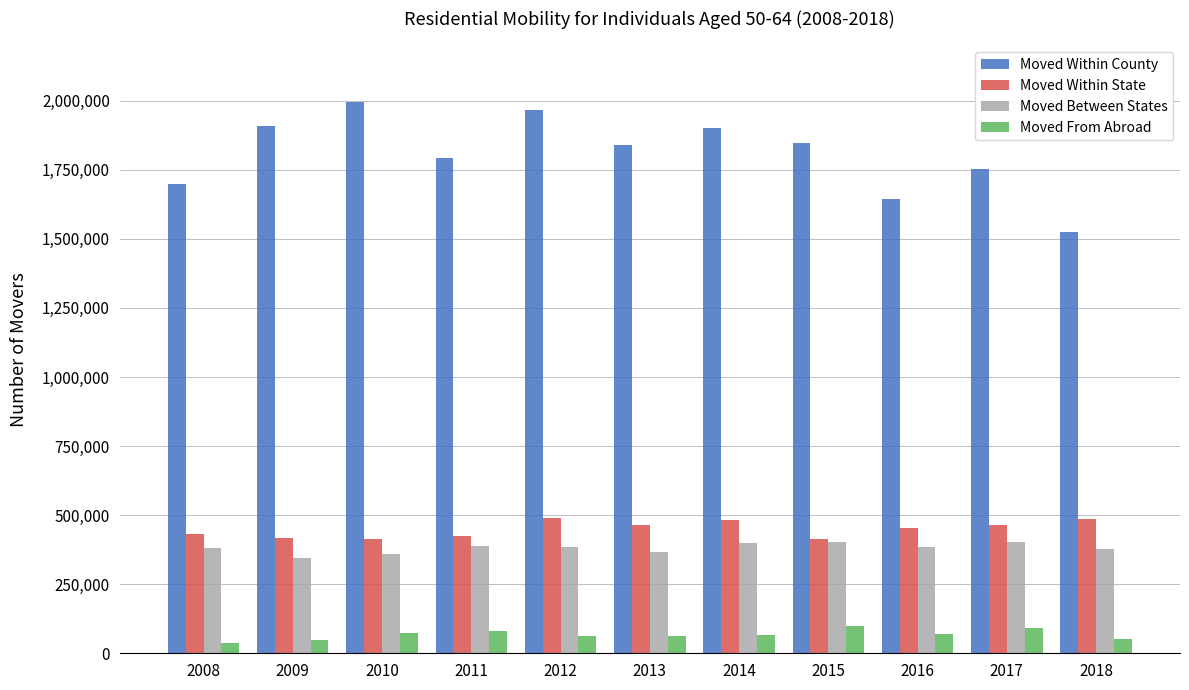

Rank the series at 2013 from highest to lowest value.

Moved Within County, Moved Within State, Moved Between States, Moved From Abroad